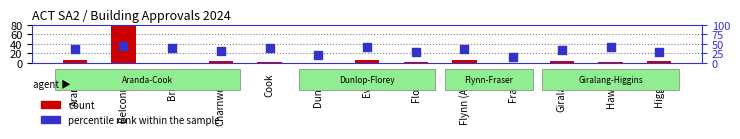

What are all the series names shown in the legend?

count, percentile rank within the sample